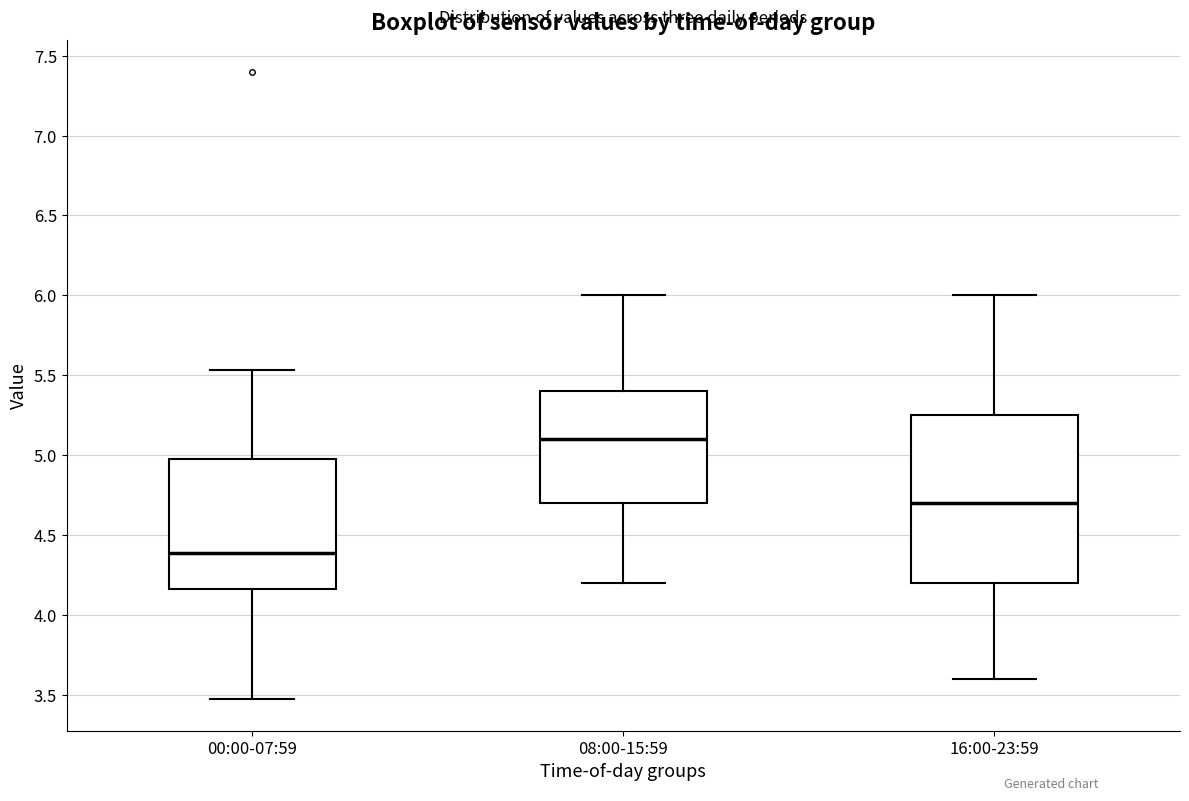

Reading left to right, transcribe this box plot: for each box, give where its median line is, the range the box spans, and where its two whiskers end, as read against the y-axis. The values are not printed on the chart, so give them approximately, as read against the axis.

00:00-07:59: median 4.40, box 4.15 to 5.00, whiskers 3.45 to 5.55
08:00-15:59: median 5.10, box 4.70 to 5.40, whiskers 4.20 to 6.00
16:00-23:59: median 4.70, box 4.20 to 5.25, whiskers 3.60 to 6.00